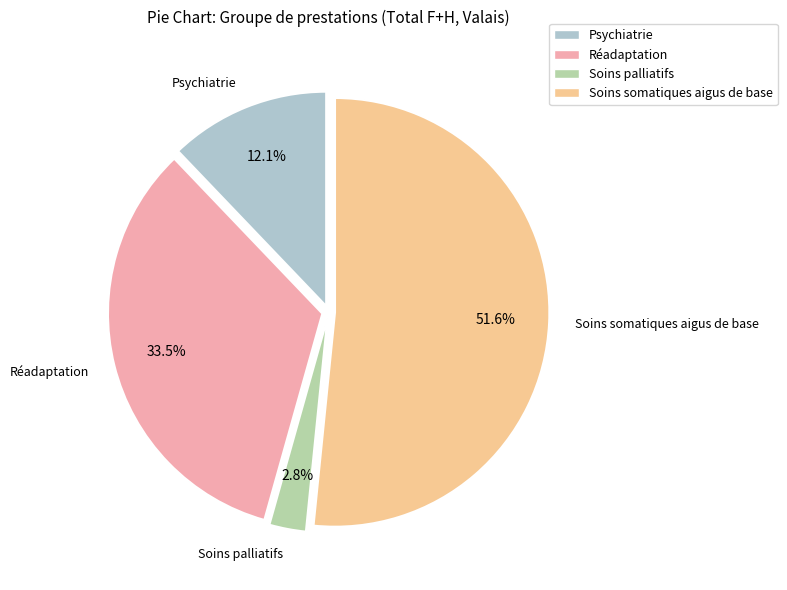

Rank the categories by value from lowest to highest.

Soins palliatifs, Psychiatrie, Réadaptation, Soins somatiques aigus de base